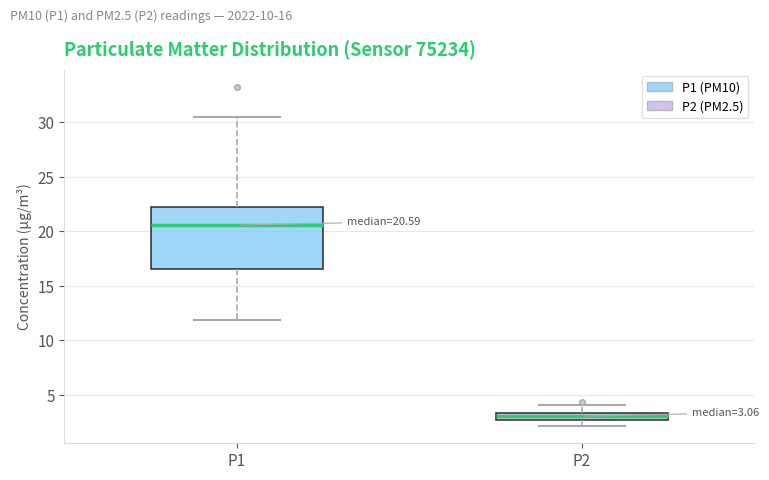

Which box has the lowest median line?

P2